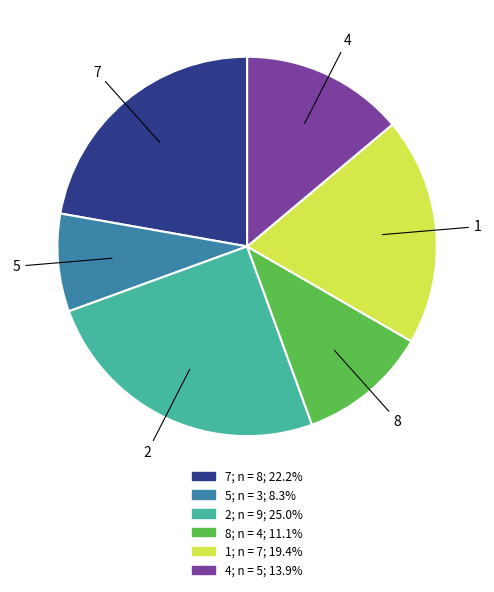

Count the number of slices in the pie.

6